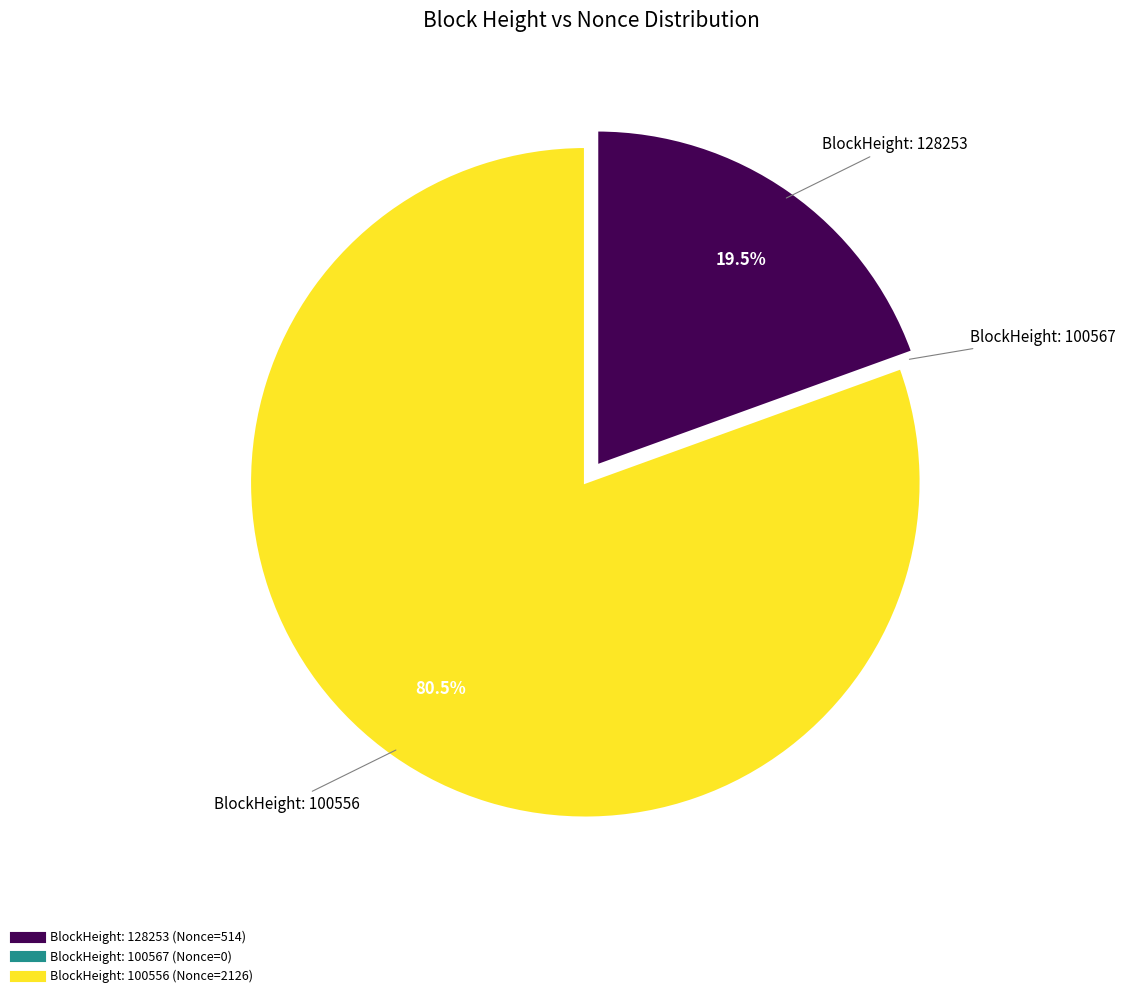

Is there any slice that represents more than half of the pie?

Yes